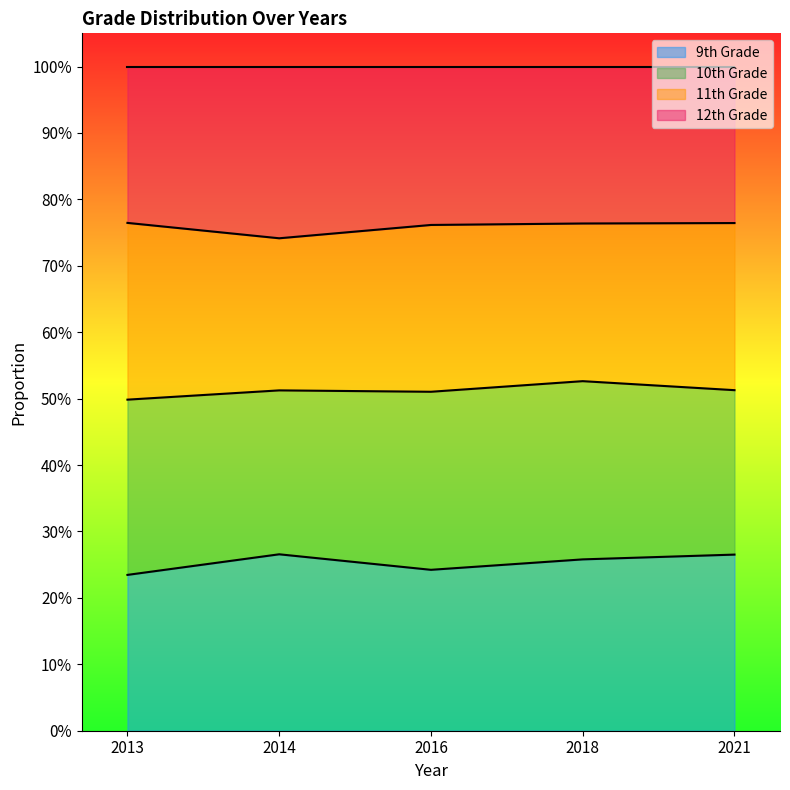

What is the minimum value shown in the chart?

0.2